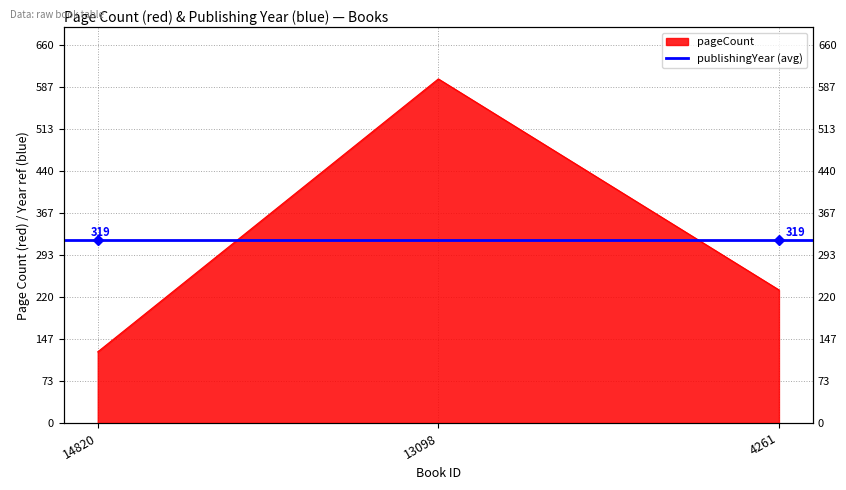

How many data points are less than 232?

1